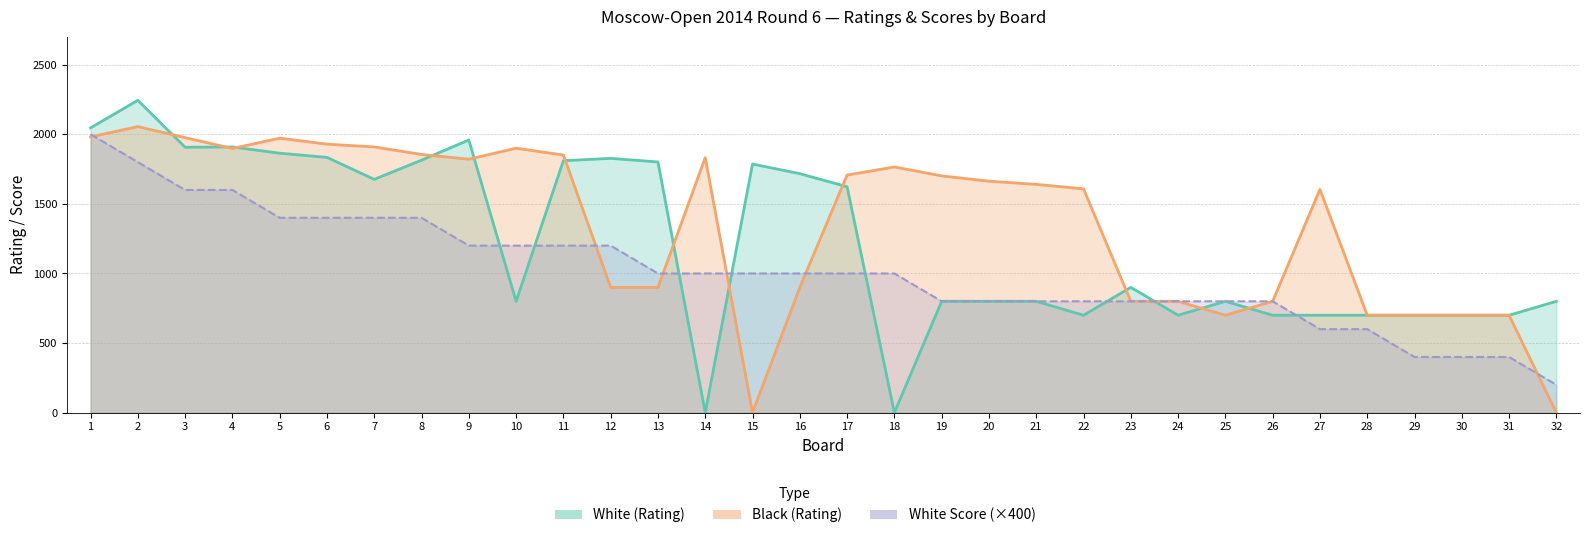

Reading right to left, what are all the values shown in this chart?

White (Rating): 800	700	700	700	700	700	700	800	700	900	700	800	800	800	0	1623	1717	1786	0	1801	1827	1810	800	1959	1814	1676	1834	1864	1909	1907	2244	2046
Black (Rating): 0	700	700	700	700	1604	800	700	800	800	1608	1640	1663	1701	1765	1707	900	0	1832	900	900	1851	1900	1821	1855	1909	1929	1972	1898	1976	2055	1981
White Score: 200	400	400	400	600	600	800	800	800	800	800	800	800	800	1000	1000	1000	1000	1000	1000	1200	1200	1200	1200	1400	1400	1400	1400	1600	1600	1800	2000